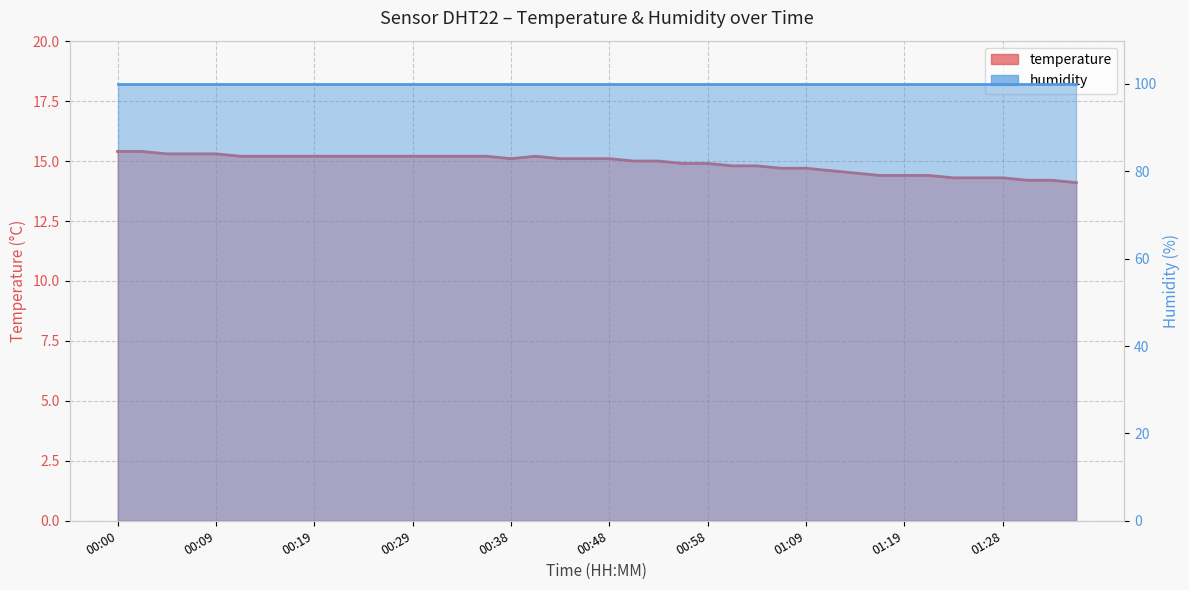

What is the label of the 30th point from the left?

01:11